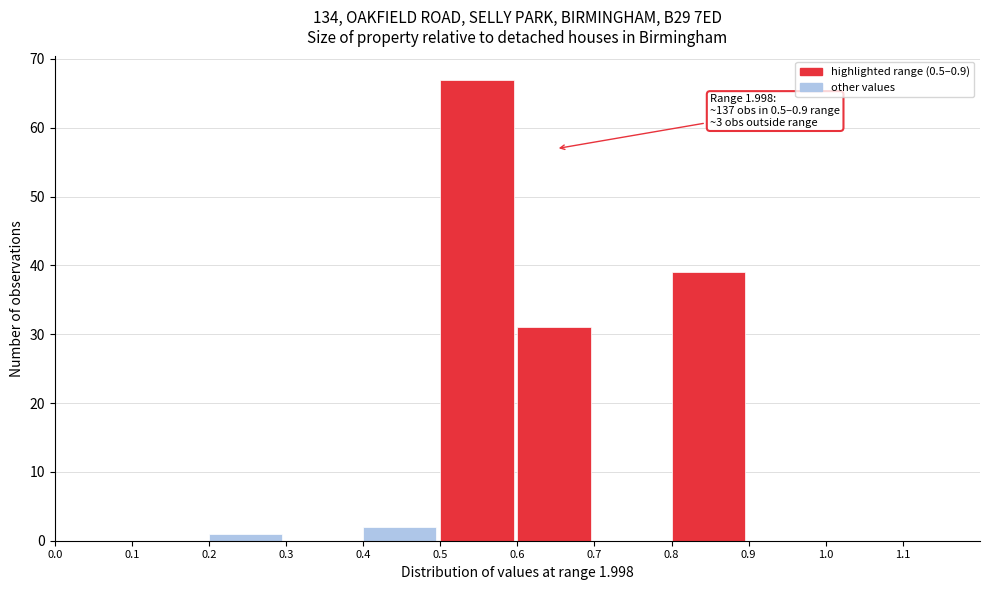

Over which range of the x-axis is the bar tallest?

0.5 to 0.6